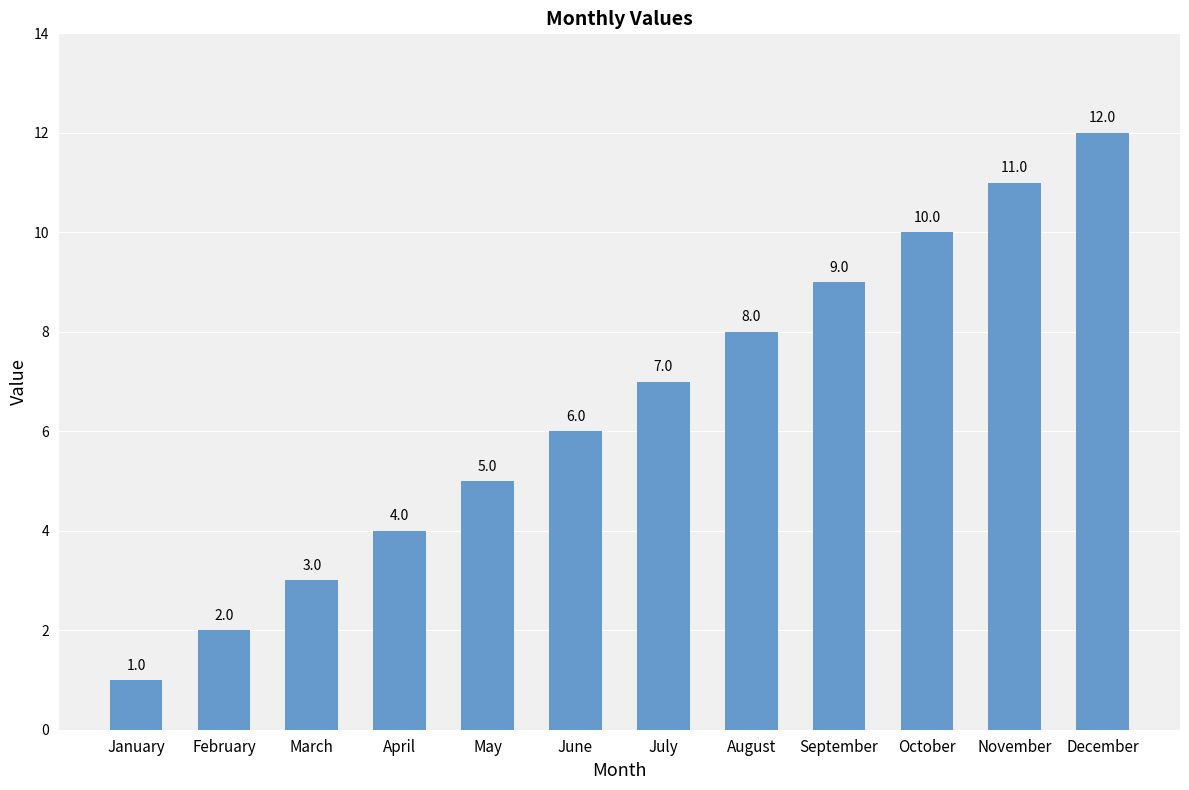

What is the change in value from June to October?

+4